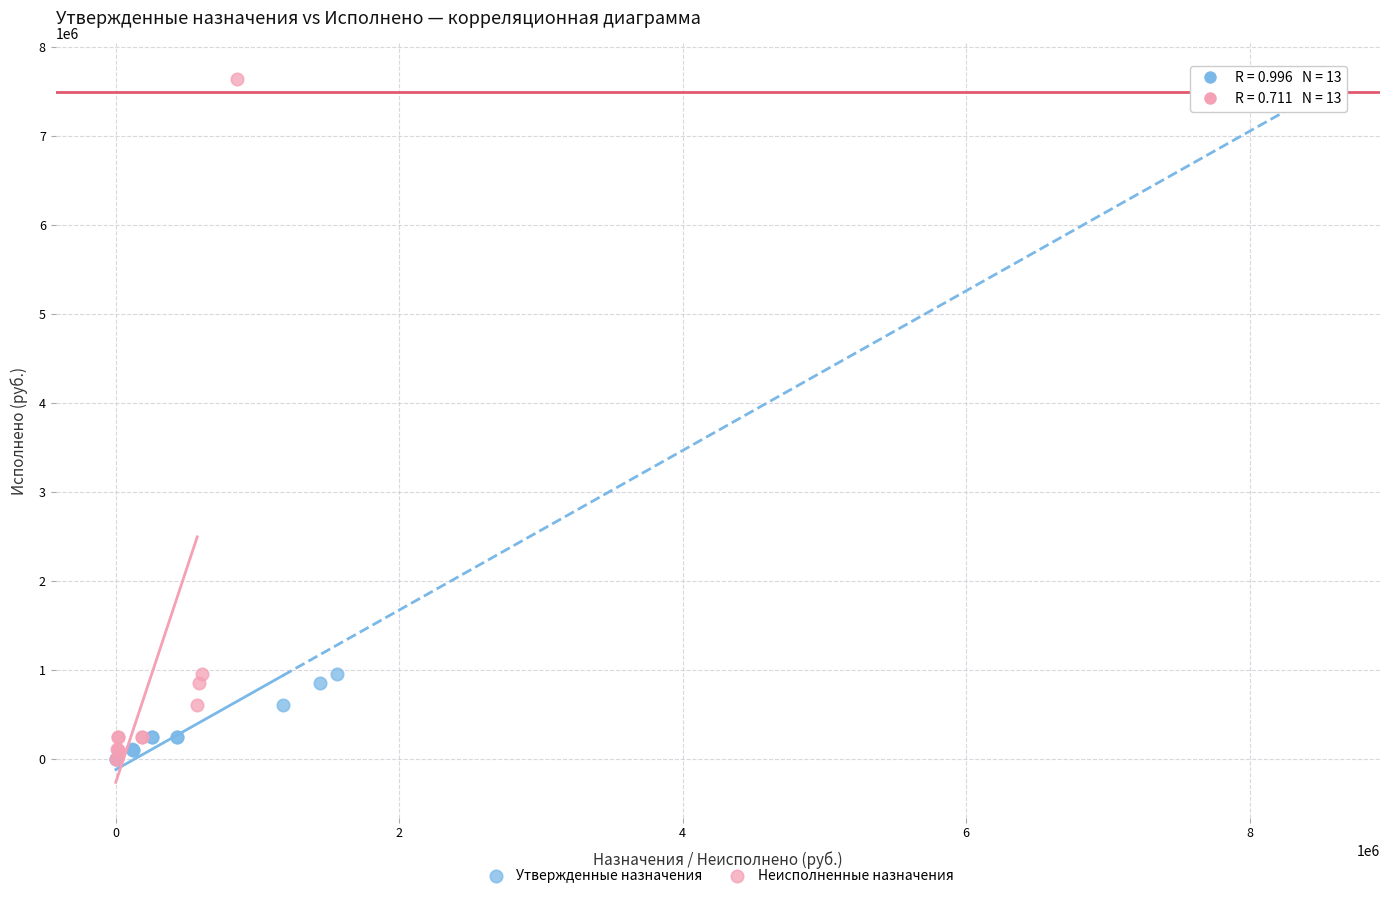

What are all the series names shown in the legend?

Утвержденные назначения, Неисполненные назначения